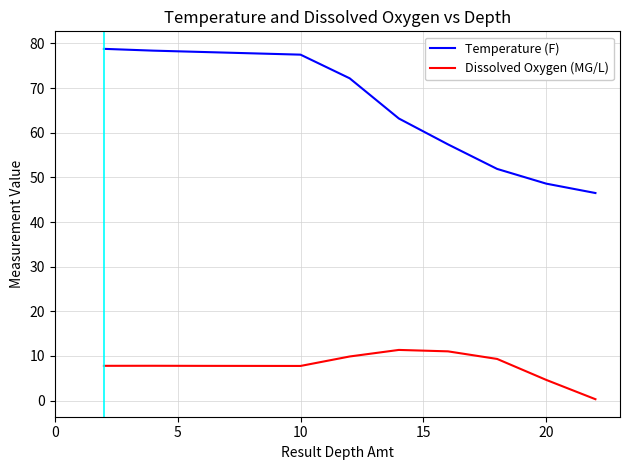

List the series in order of their peak value, lowest first.

Dissolved Oxygen (MG/L), Temperature (F)